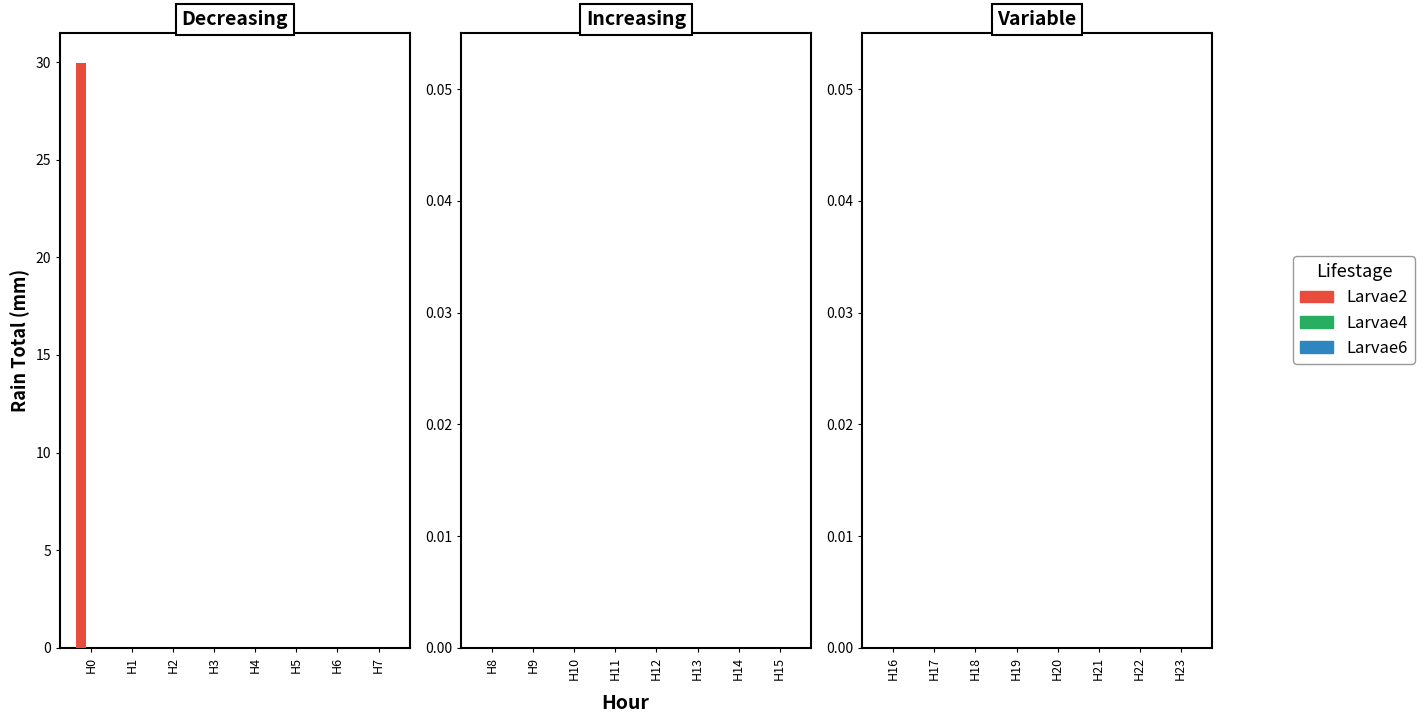

Reading left to right, list all the values displayed in this chart.

H0=30.0	H1=0.0	H2=0.0	H3=0.0	H4=0.0	H5=0.0	H6=0.0	H7=0.0